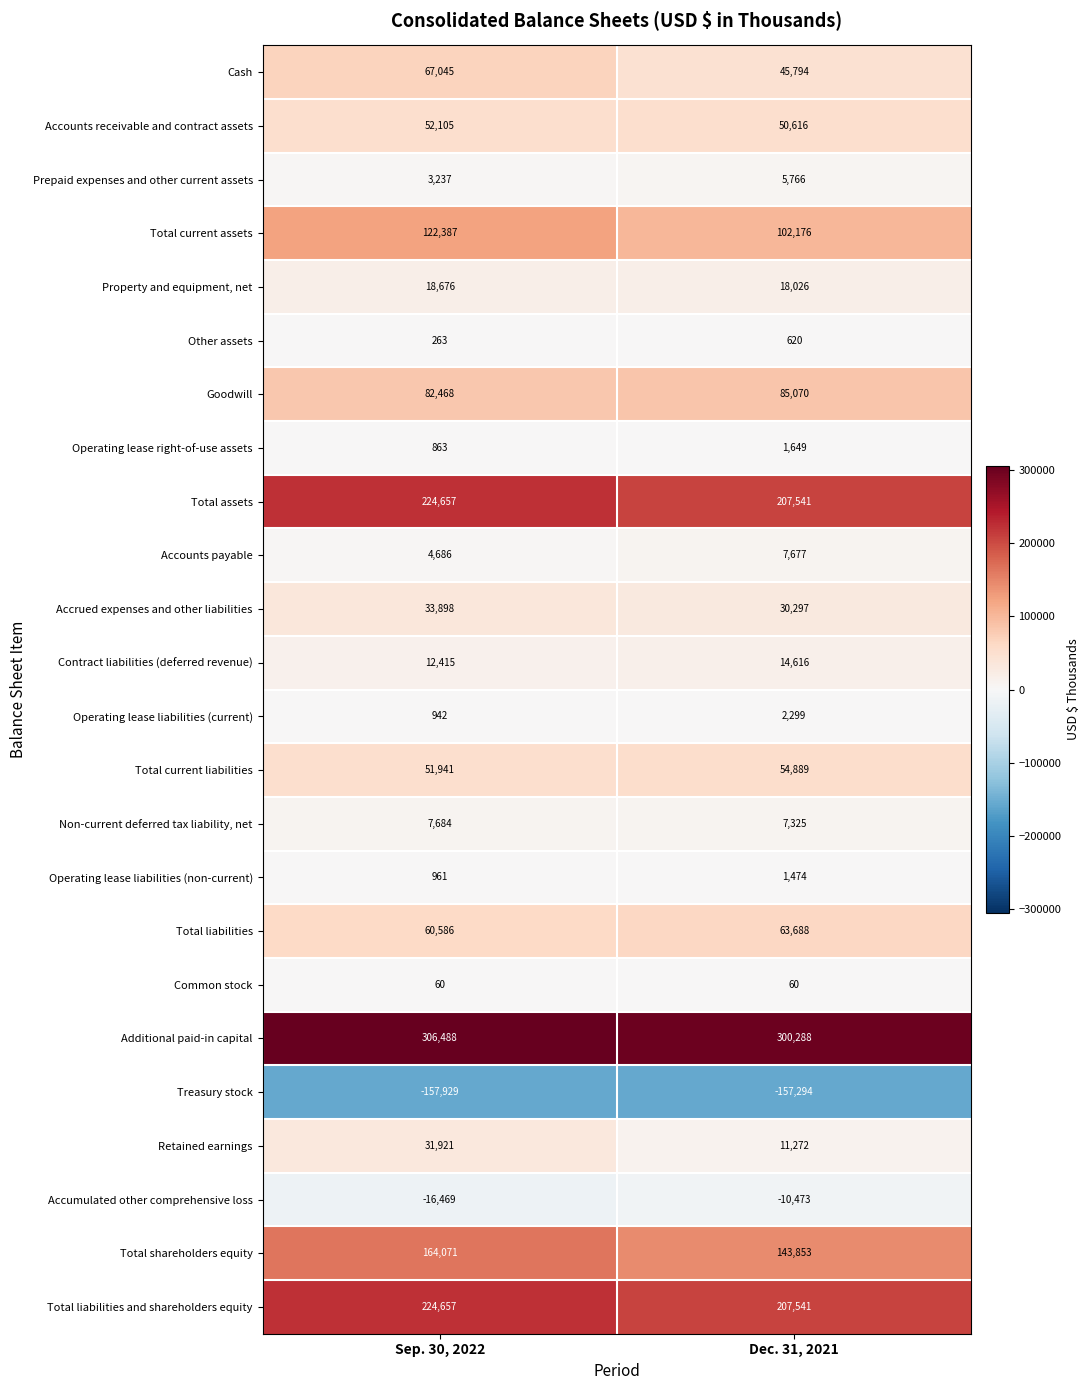

What is the average value of the Total current liabilities series?

53415